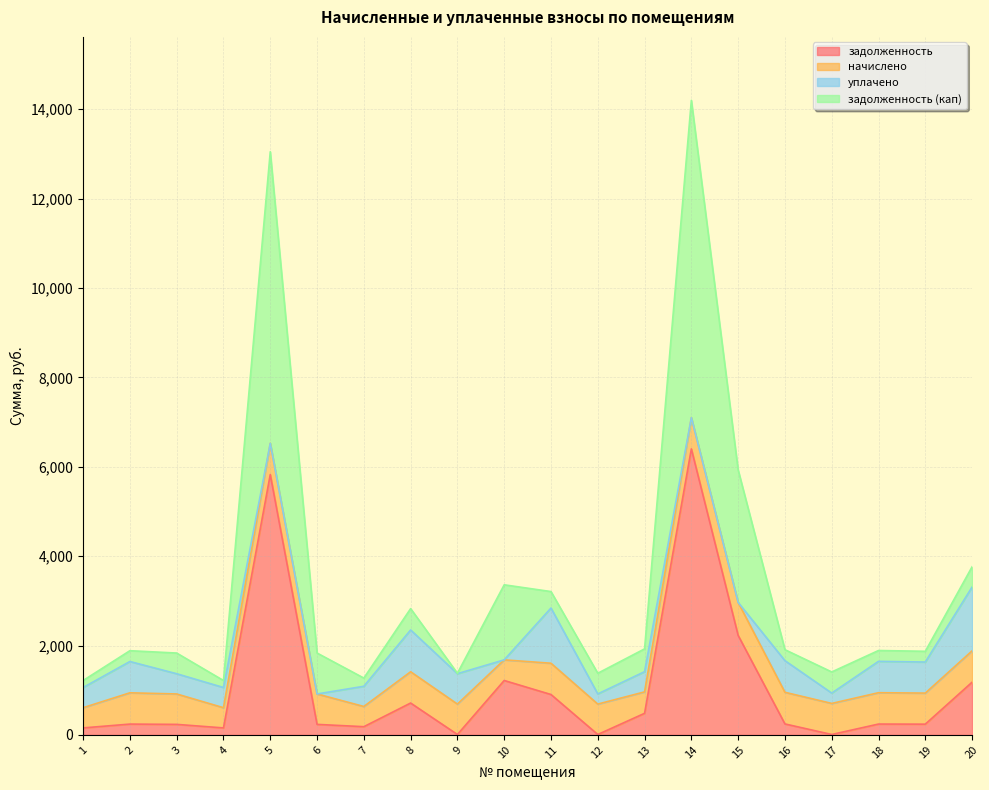

Which series has the largest range (max minus min)?

задолженность (кап)